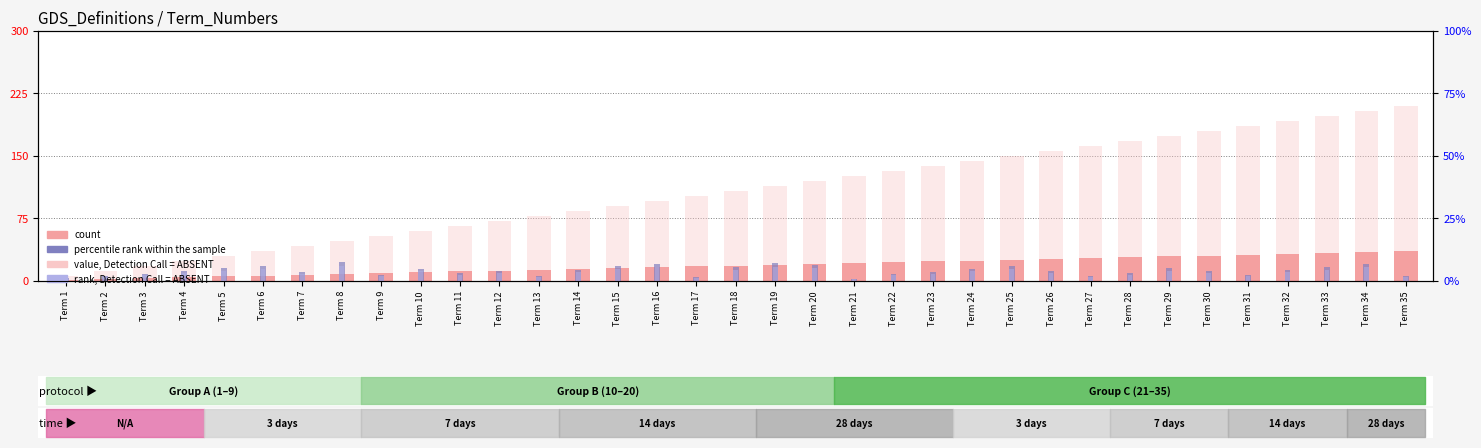

At which label does count reach its minimum?

Term 1